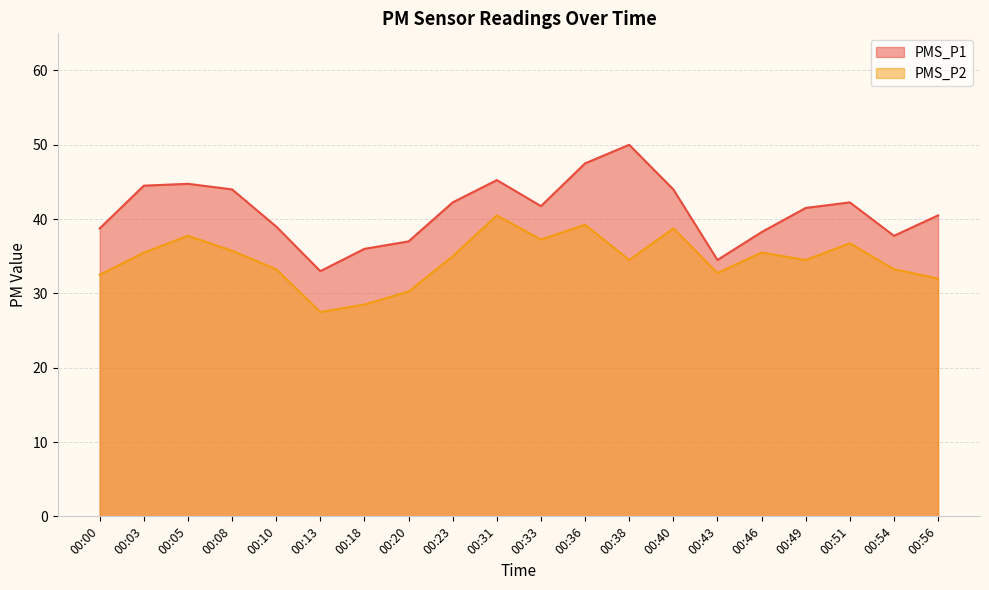

The PMS_P2 series shows 36.8 at 00:51. True or false?

True